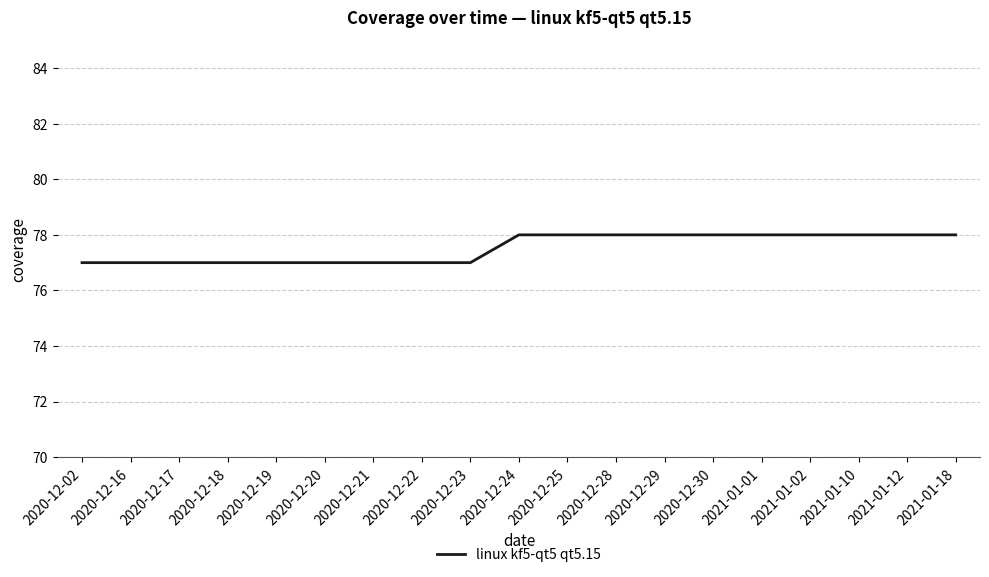

What is the minimum value shown in the chart?

77